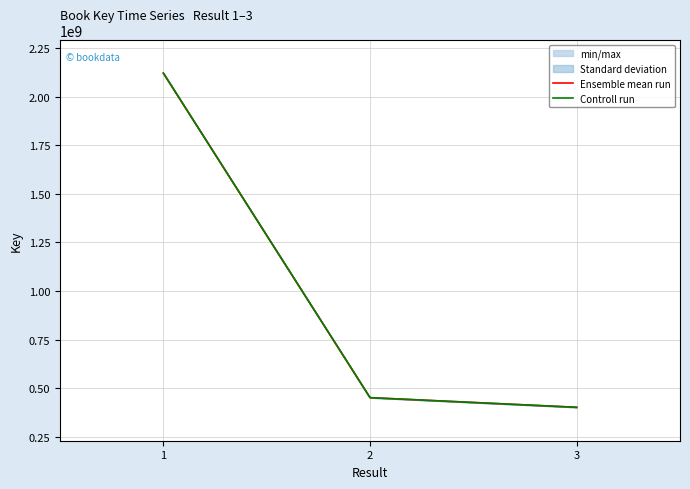

How many data points in Controll run are less than 452077368?

1